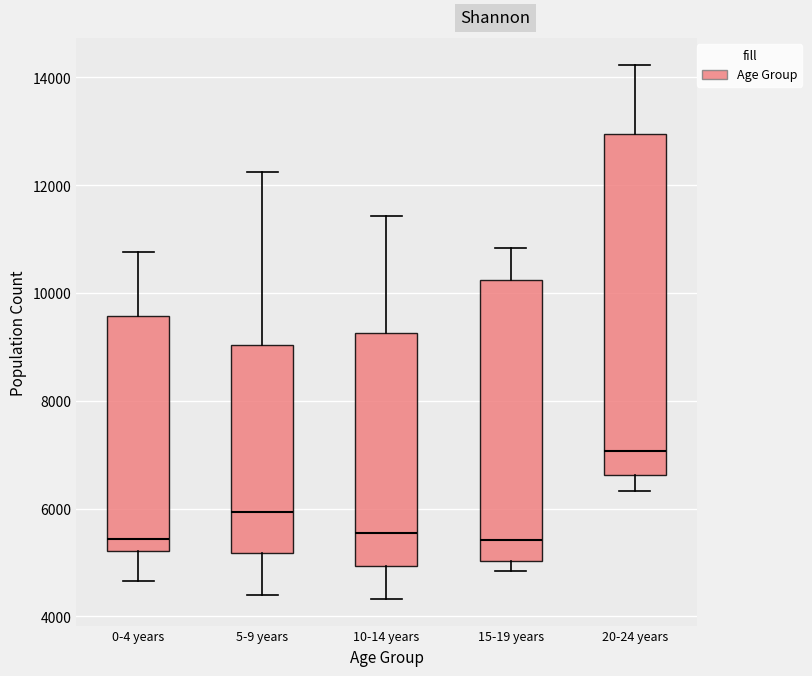

Comparing the boxes themselves (not the whiskers), which one is the tallest?

20-24 years